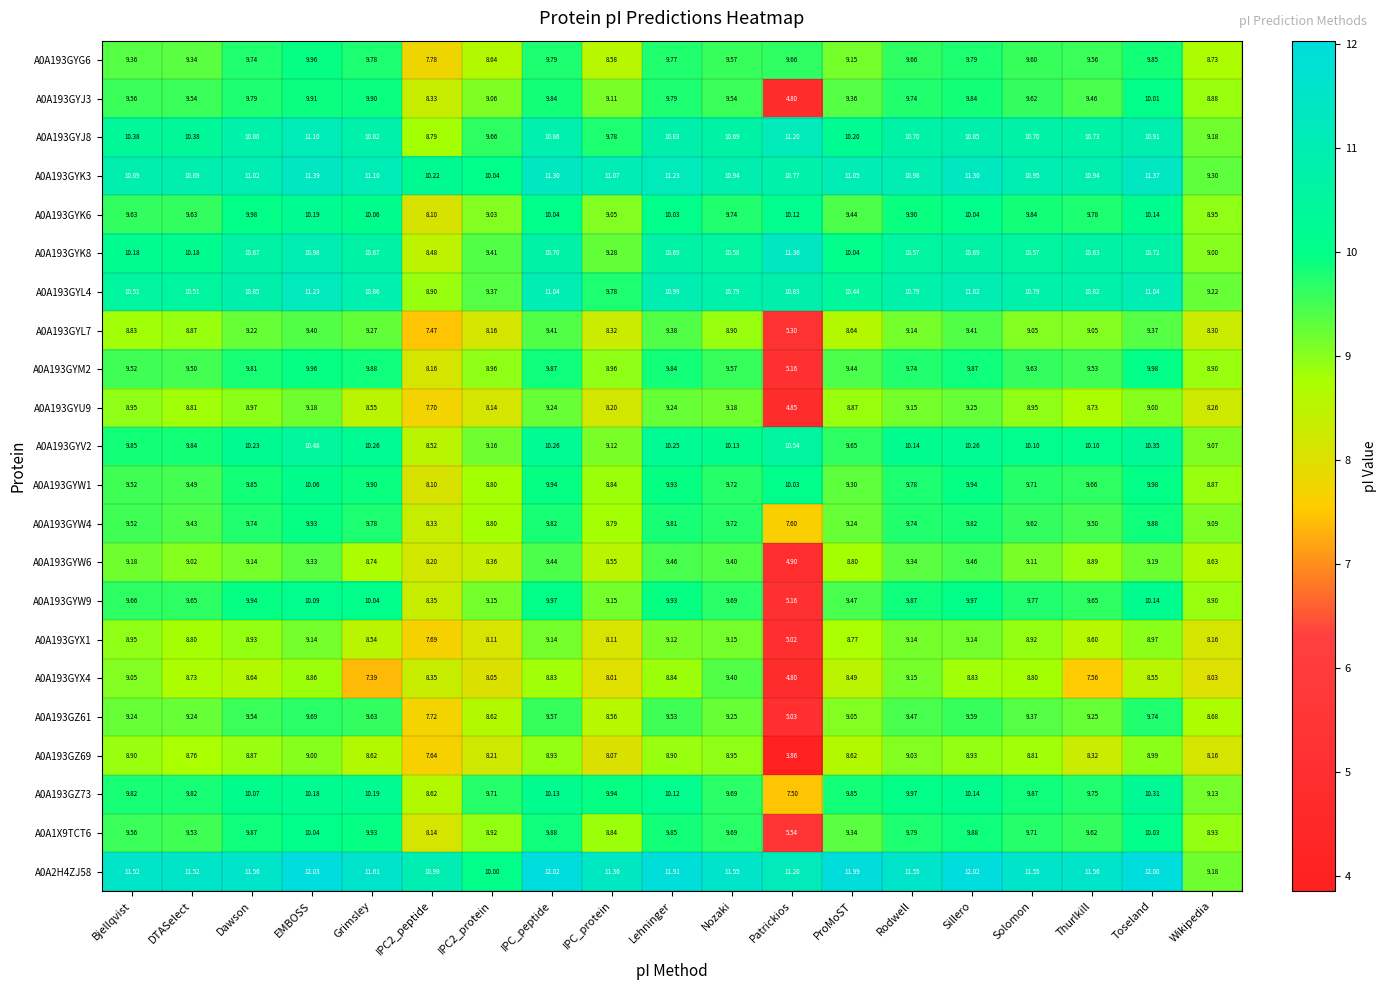

At which label does A0A193GYG6 first exceed 9?

Bjellqvist